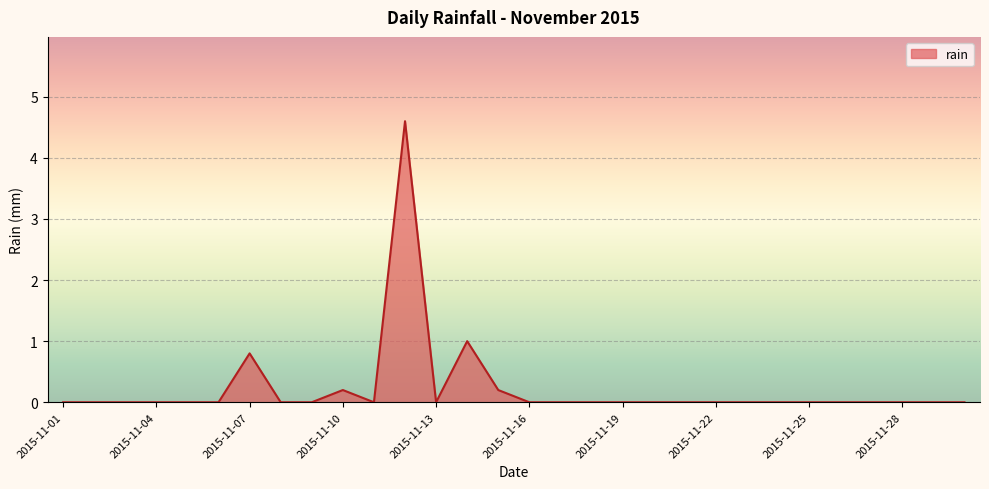

What is the maximum value shown in the chart?

4.6